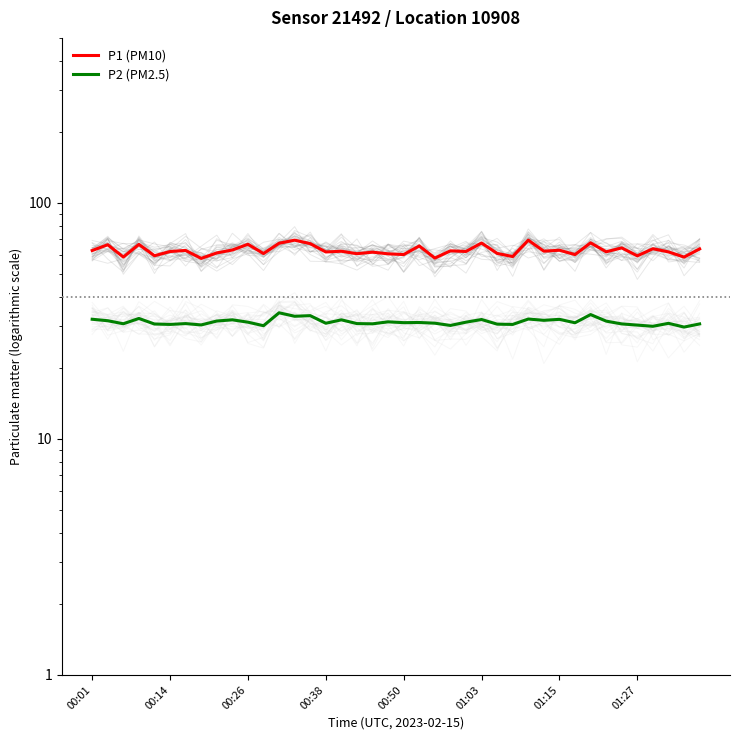

What value does the P2 (PM2.5) series have at 11?

30.2